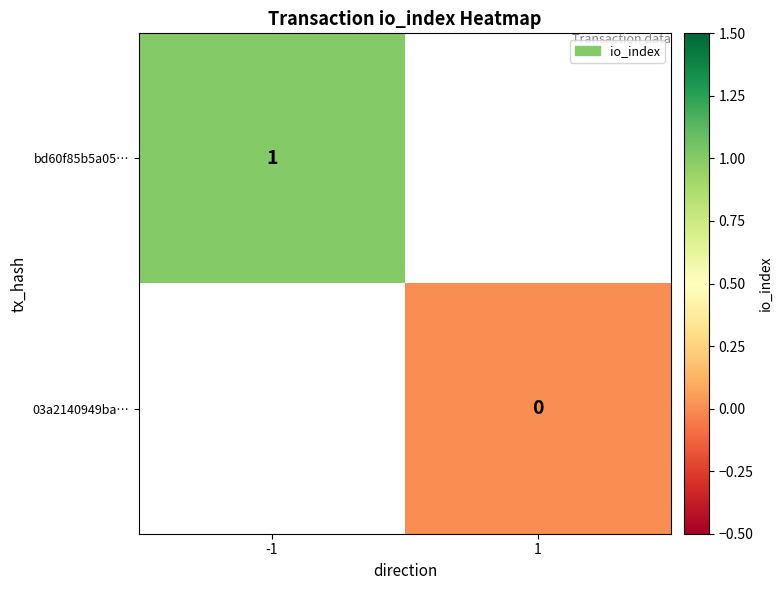

Is the value of 03a2140949ba… at 1 greater than the value of bd60f85b5a05… at -1?

No